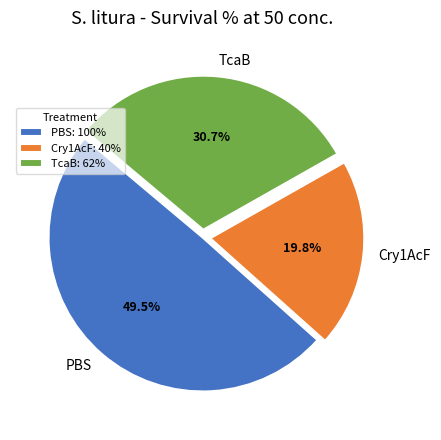

How many slices are in this pie chart?

3